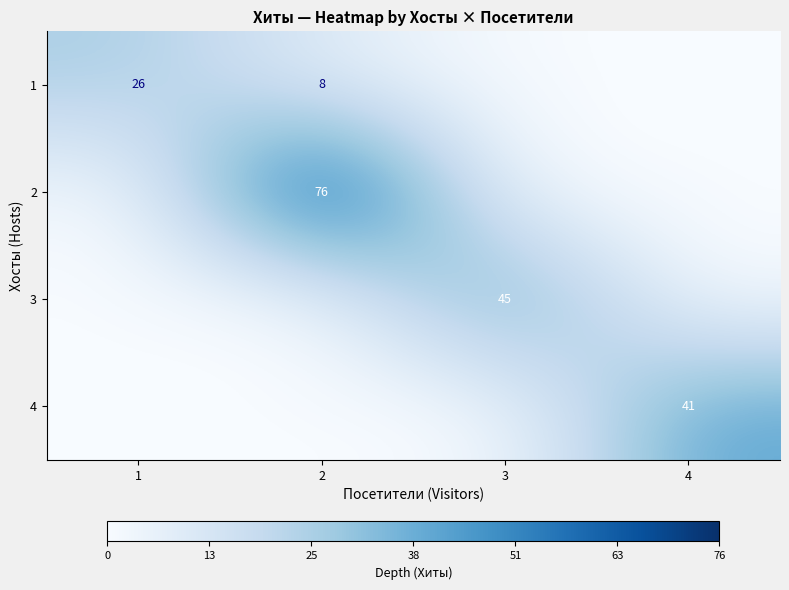

True or false: 4 has a value of 41 at 4.

True